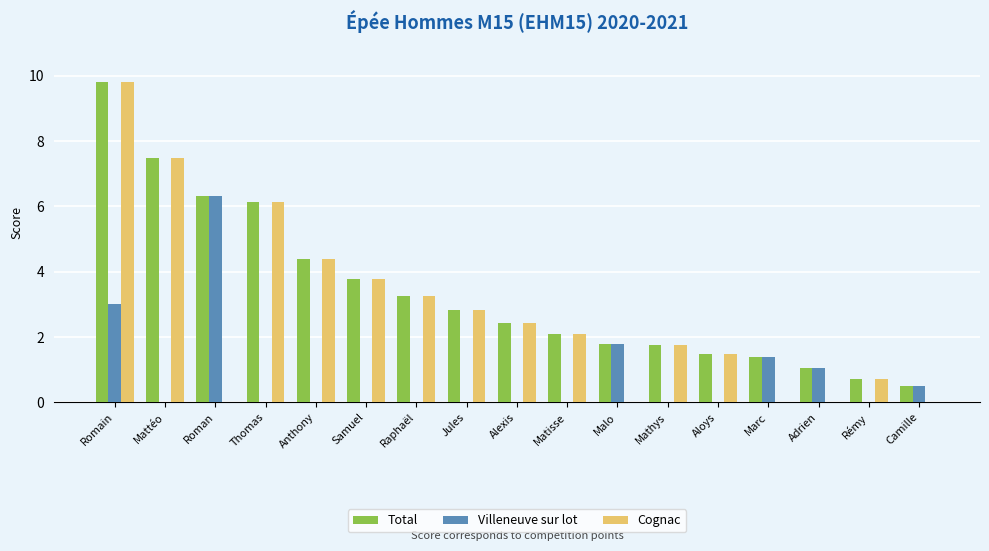

Which series changed the most between Romain and Marc?

Cognac